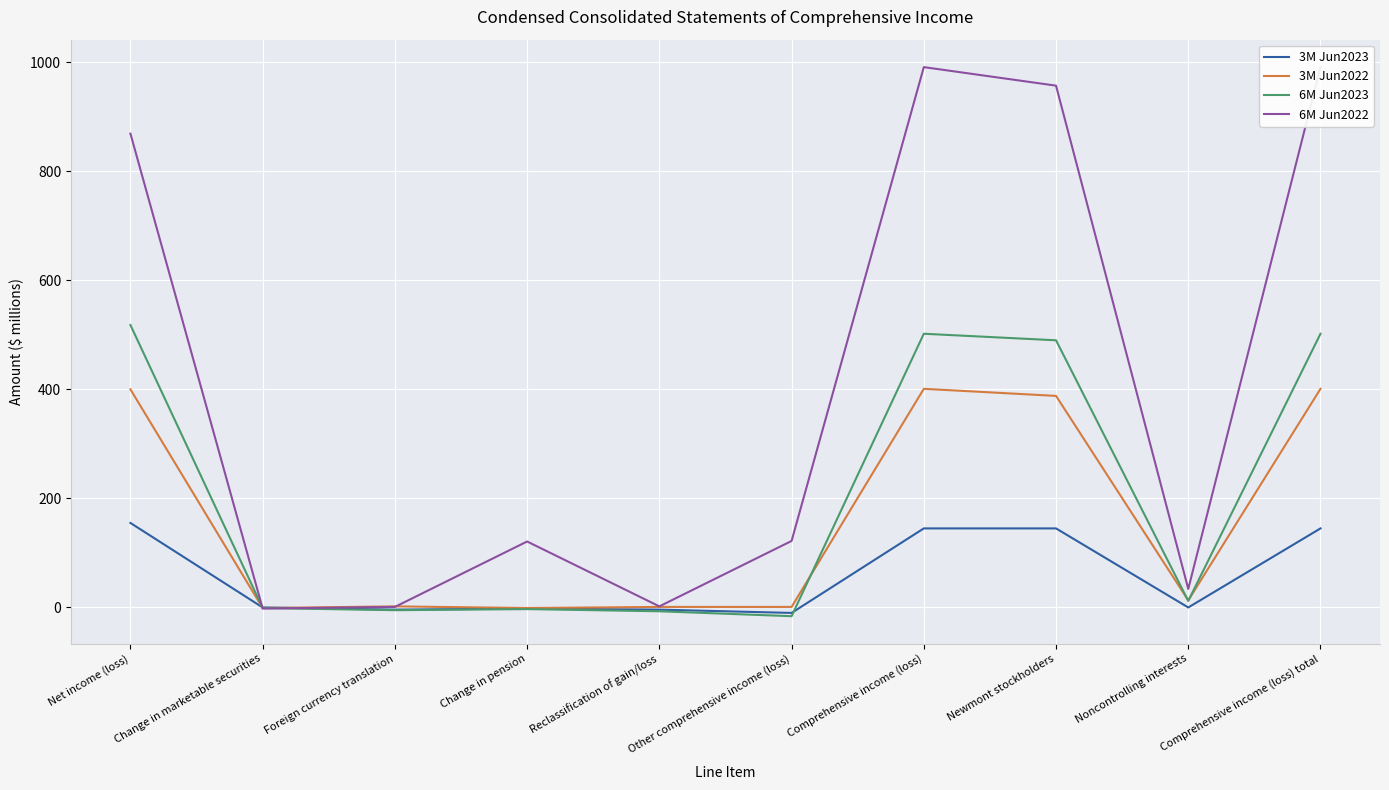

Reading left to right, list all the values displayed in this chart.

3M Jun2023: Net income (loss)=155	Change in marketable securities=0	Foreign currency translation=-4	Change in pension=-2	Reclassification of gain/loss=-4	Other comprehensive income (loss)=-10	Comprehensive income (loss)=145	Newmont stockholders=145	Noncontrolling interests=0	Comprehensive income (loss) total=145
3M Jun2022: Net income (loss)=400	Change in marketable securities=-1	Foreign currency translation=2	Change in pension=-1	Reclassification of gain/loss=1	Other comprehensive income (loss)=1	Comprehensive income (loss)=401	Newmont stockholders=388	Noncontrolling interests=13	Comprehensive income (loss) total=401
6M Jun2023: Net income (loss)=518	Change in marketable securities=-1	Foreign currency translation=-5	Change in pension=-3	Reclassification of gain/loss=-7	Other comprehensive income (loss)=-16	Comprehensive income (loss)=502	Newmont stockholders=490	Noncontrolling interests=12	Comprehensive income (loss) total=502
6M Jun2022: Net income (loss)=869	Change in marketable securities=-2	Foreign currency translation=1	Change in pension=121	Reclassification of gain/loss=2	Other comprehensive income (loss)=122	Comprehensive income (loss)=991	Newmont stockholders=957	Noncontrolling interests=34	Comprehensive income (loss) total=991